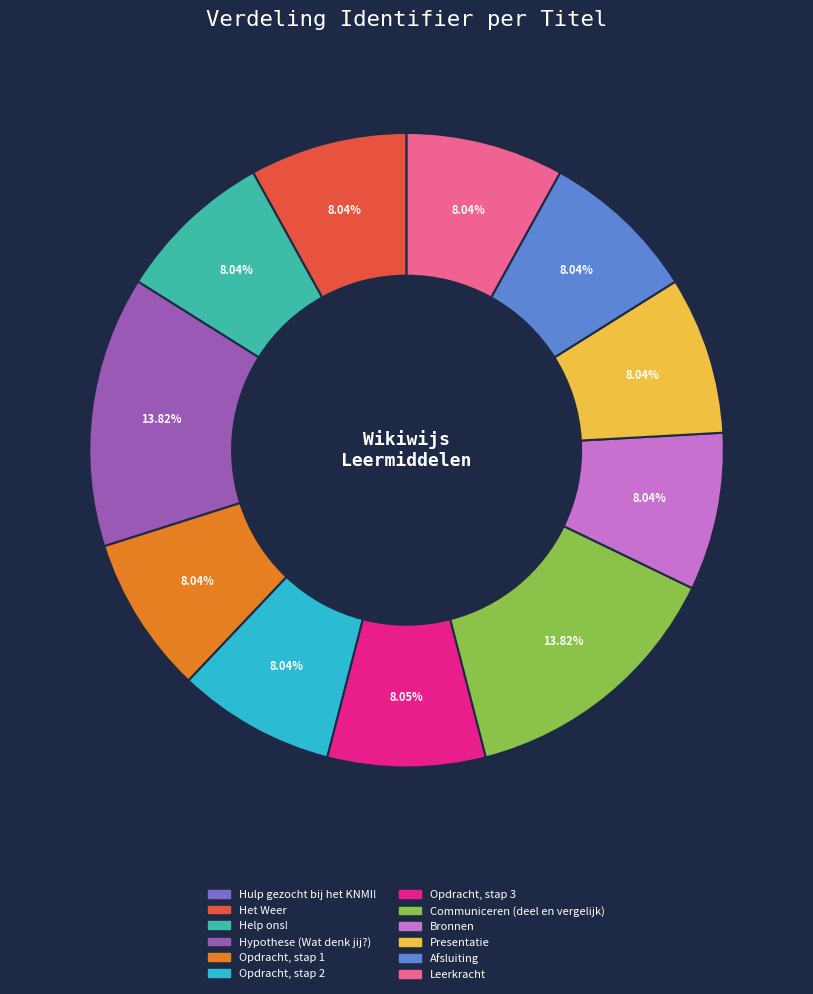

To the nearest percent, what percentage of the pie is Opdracht, stap 1?

8%